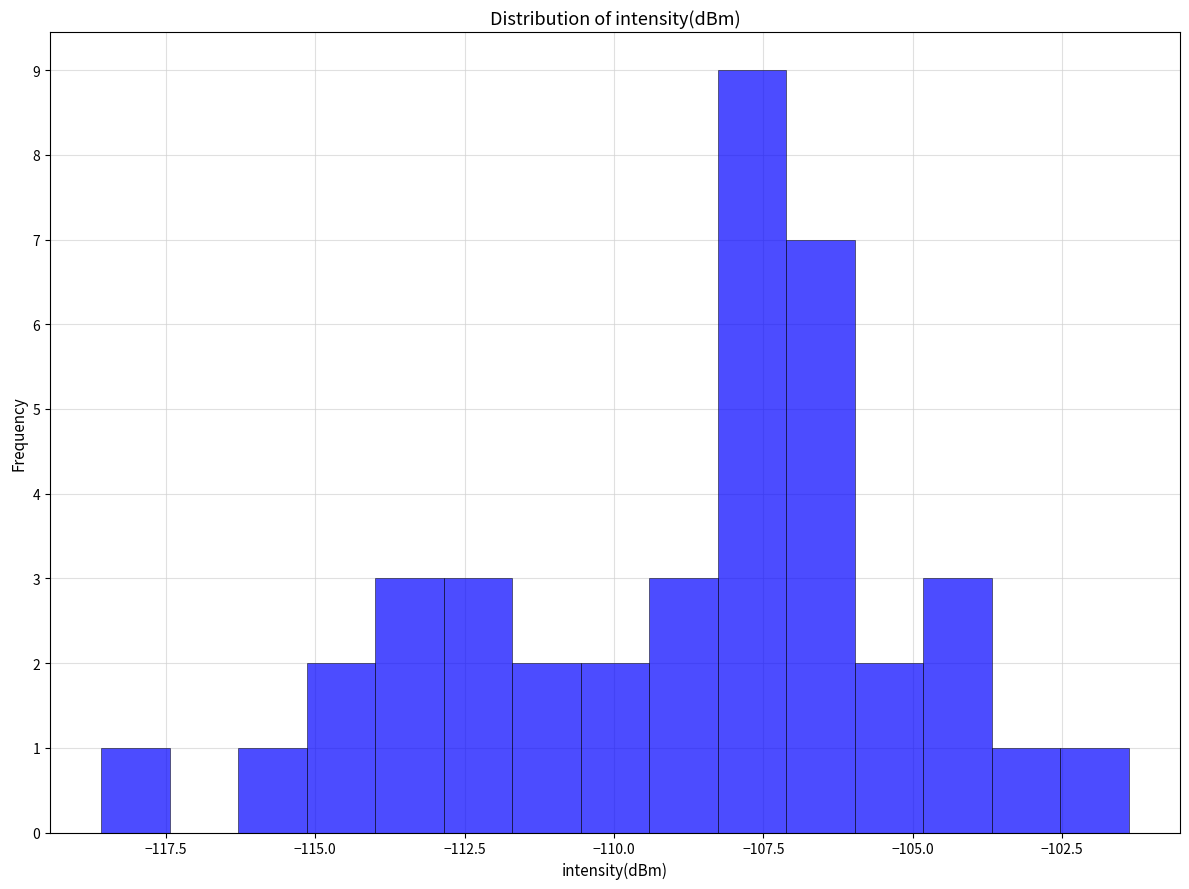

Read against the x-axis, roughly where is the centre of the tallest bar?

-107.5